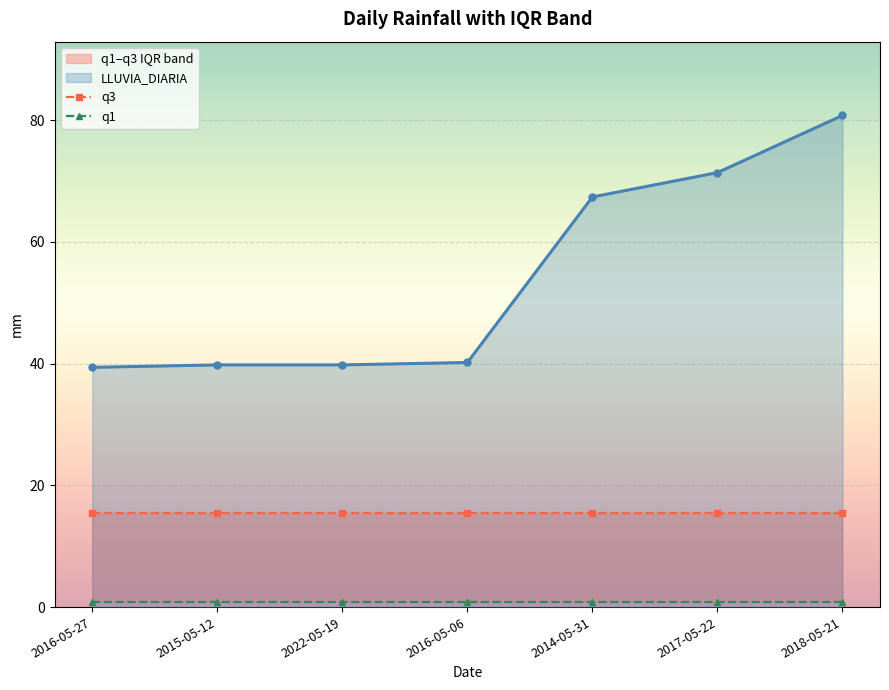

Is the value of LLUVIA_DIARIA at 2017-05-22 greater than the value of q1 at 2022-05-19?

Yes